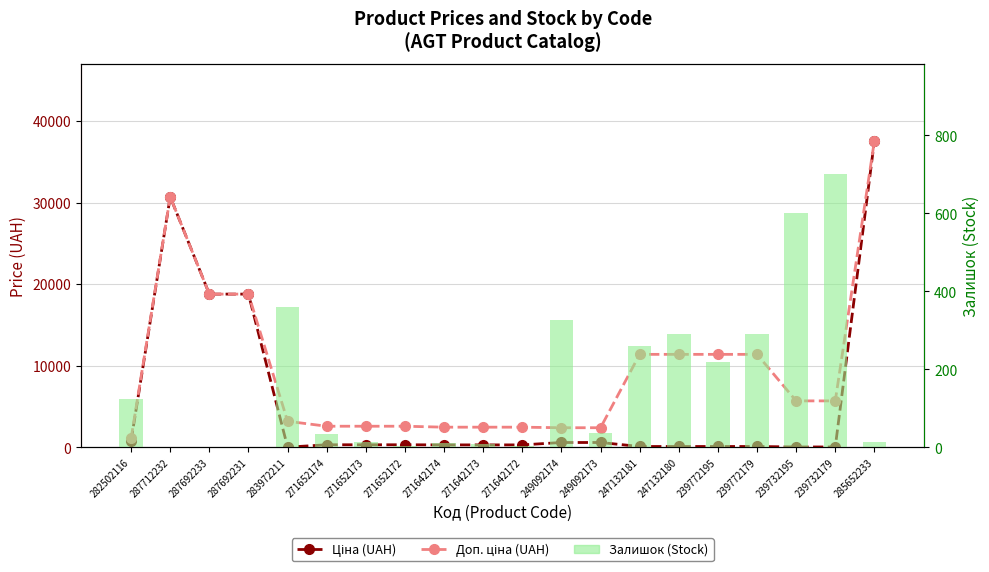

Which series has the largest total across all categories?

Доп. ціна (UAH)